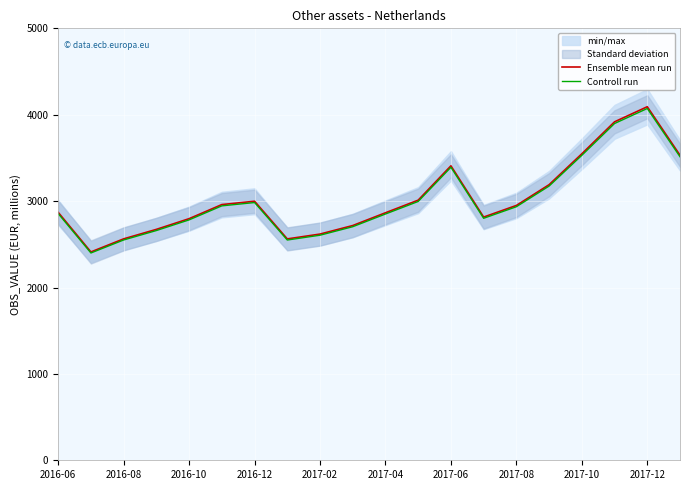

How many lines are shown in the chart?

2